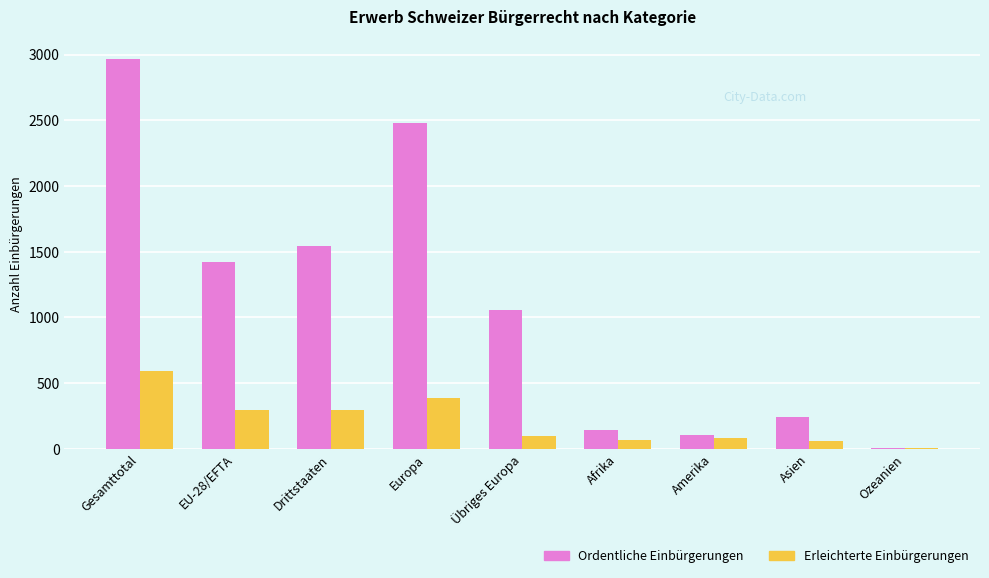

The Erleichterte Einbürgerungen series shows 298 at Drittstaaten. True or false?

True